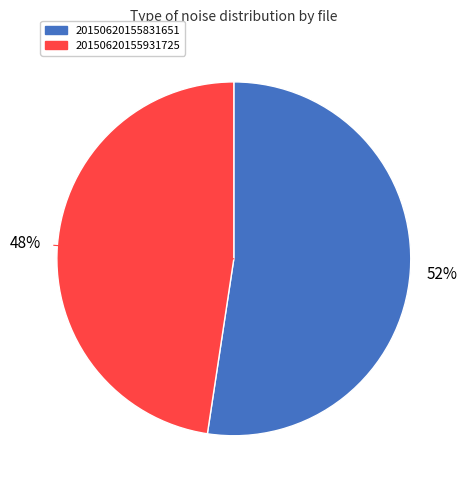

Rank the categories by value from highest to lowest.

20150620155831651, 20150620155931725